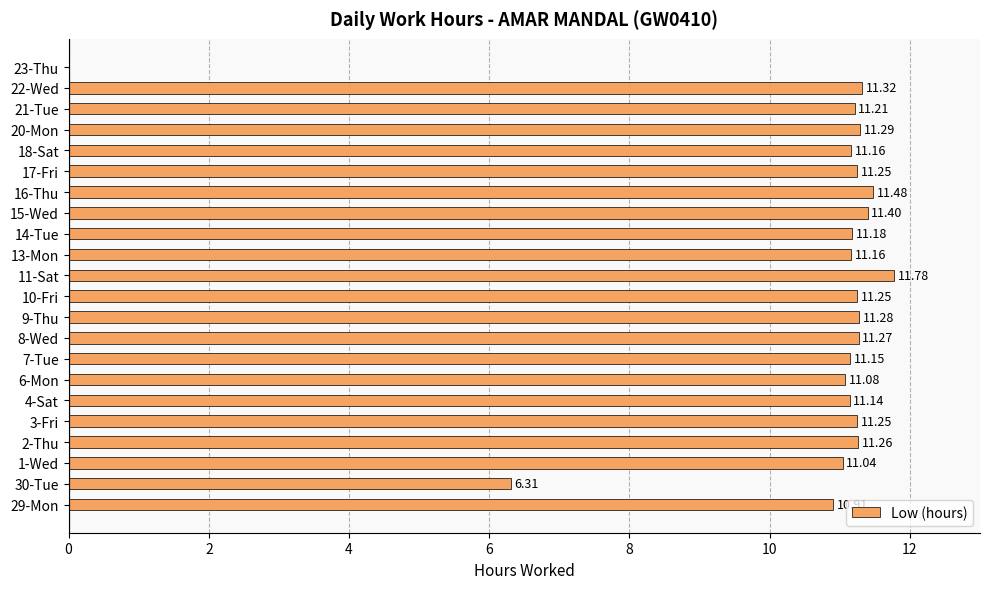

What is the sum of the values at 2-Thu and 18-Sat?

22.4